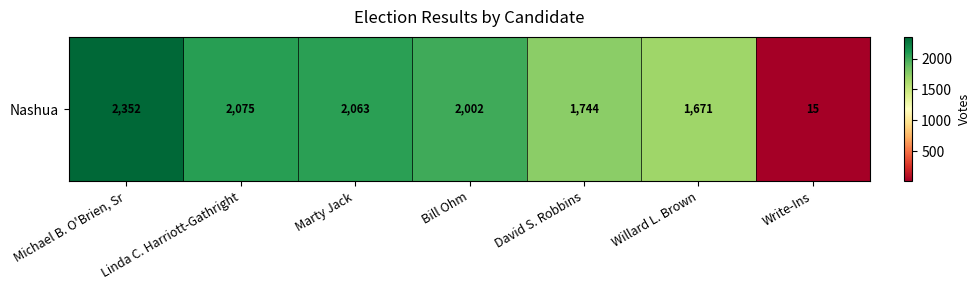

At which label does the data first exceed 2002?

Michael B. O'Brien, Sr